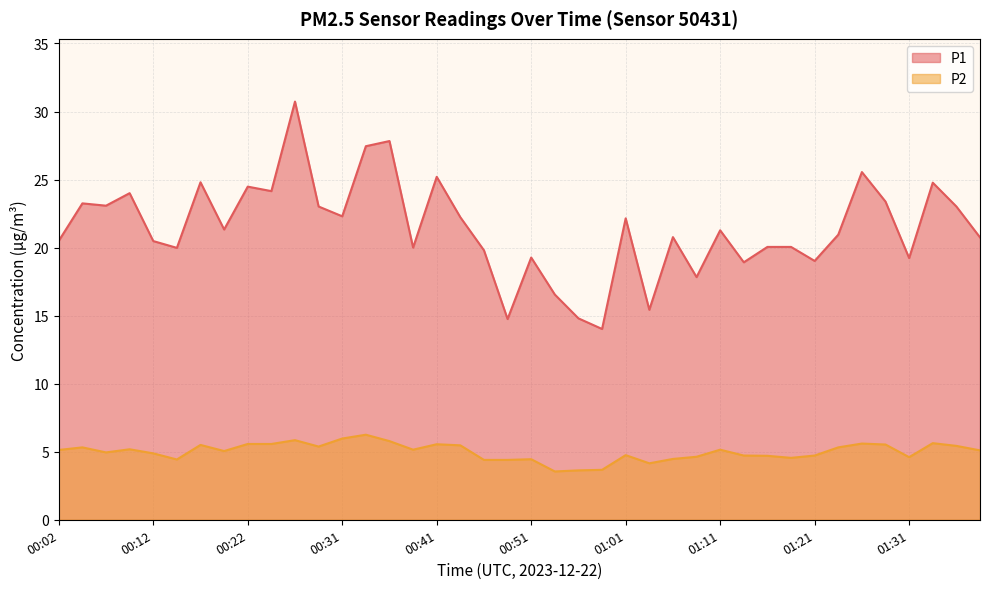

What is the sum of the P1 values at 00:34 and 00:26?

58.2